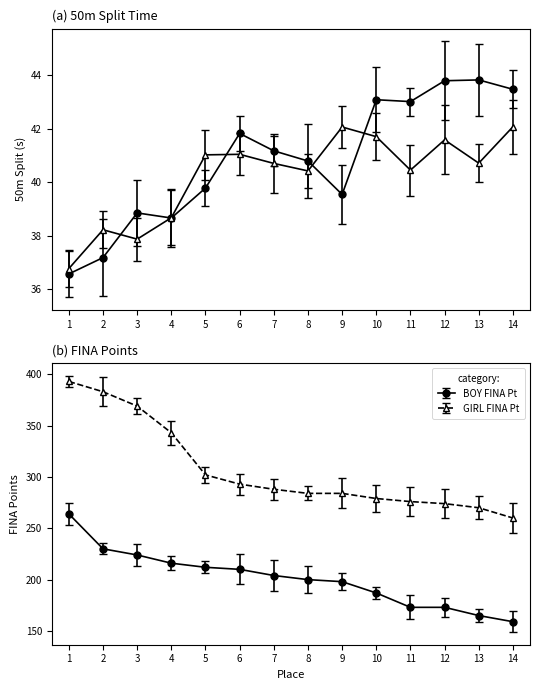

What is the sum of the BOY FINA Pt values at 11 and 13?

338.0